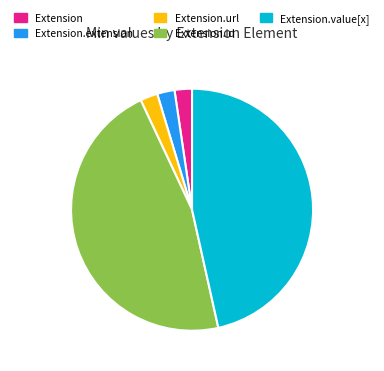

The Extension.value[x] slice represents 47% of the pie. True or false?

True